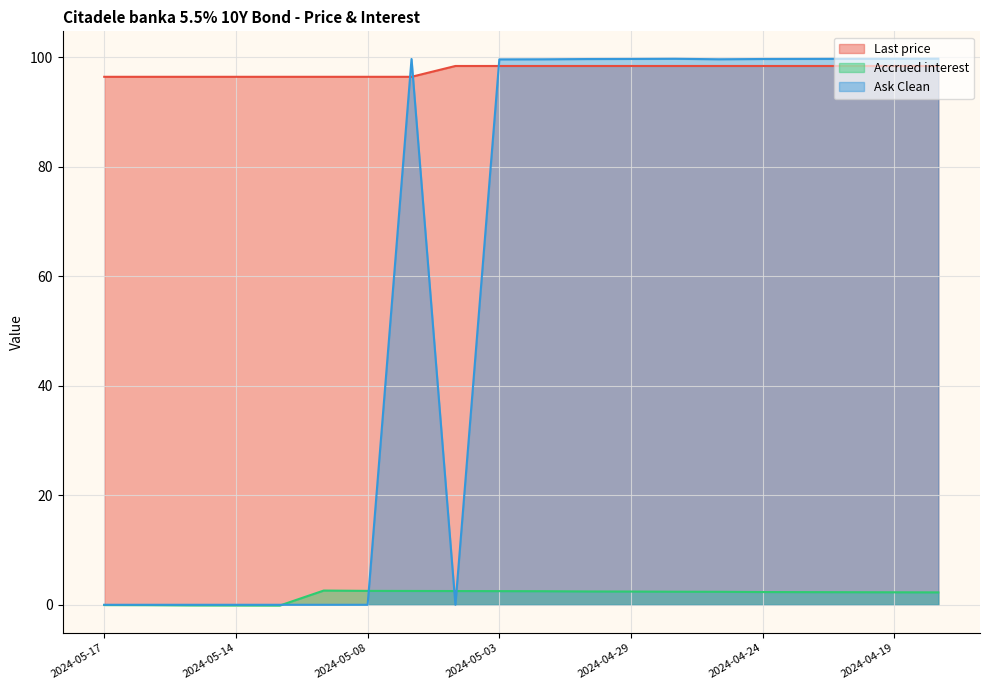

What is the sum of all Last price values?

1952.2